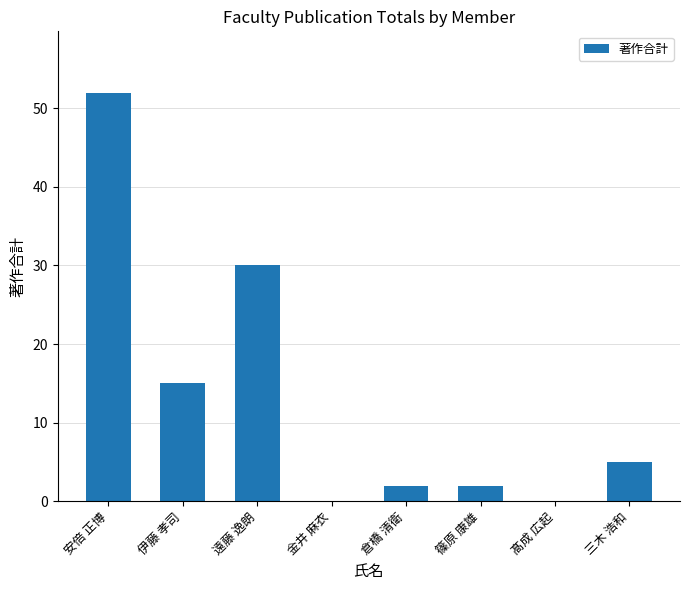

Is it true that the value at 倉橋 清衛 is 2?

True